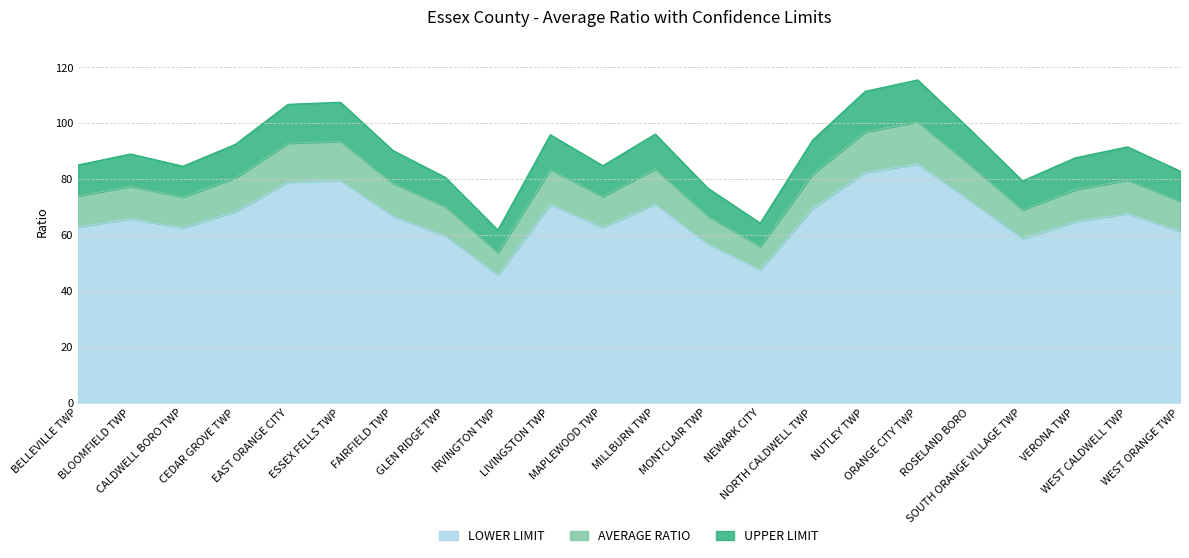

Reading left to right, what are all the values shown in this chart?

LOWER LIMIT: BELLEVILLE TWP=62.8	BLOOMFIELD TWP=65.8	CALDWELL BORO TWP=62.5	CEDAR GROVE TWP=68.3	EAST ORANGE CITY=78.9	ESSEX FELLS TWP=79.4	FAIRFIELD TWP=66.7	GLEN RIDGE TWP=59.5	IRVINGTON TWP=45.6	LIVINGSTON TWP=70.8	MAPLEWOOD TWP=62.6	MILLBURN TWP=71.0	MONTCLAIR TWP=56.7	NEWARK CITY=47.5	NORTH CALDWELL TWP=69.4	NUTLEY TWP=82.3	ORANGE CITY TWP=85.3	ROSELAND BORO=72.2	SOUTH ORANGE VILLAGE TWP=58.6	VERONA TWP=64.7	WEST CALDWELL TWP=67.6	WEST ORANGE TWP=61.2
AVERAGE RATIO: BELLEVILLE TWP=73.9	BLOOMFIELD TWP=77.3	CALDWELL BORO TWP=73.5	CEDAR GROVE TWP=80.4	EAST ORANGE CITY=92.8	ESSEX FELLS TWP=93.5	FAIRFIELD TWP=78.4	GLEN RIDGE TWP=70.0	IRVINGTON TWP=53.7	LIVINGSTON TWP=83.3	MAPLEWOOD TWP=73.7	MILLBURN TWP=83.5	MONTCLAIR TWP=66.7	NEWARK CITY=55.8	NORTH CALDWELL TWP=81.7	NUTLEY TWP=96.8	ORANGE CITY TWP=100.4	ROSELAND BORO=85.0	SOUTH ORANGE VILLAGE TWP=69.0	VERONA TWP=76.2	WEST CALDWELL TWP=79.6	WEST ORANGE TWP=72.1
UPPER LIMIT: BELLEVILLE TWP=85.0	BLOOMFIELD TWP=88.9	CALDWELL BORO TWP=84.6	CEDAR GROVE TWP=92.4	EAST ORANGE CITY=106.7	ESSEX FELLS TWP=107.5	FAIRFIELD TWP=90.2	GLEN RIDGE TWP=80.6	IRVINGTON TWP=61.7	LIVINGSTON TWP=95.8	MAPLEWOOD TWP=84.8	MILLBURN TWP=96.1	MONTCLAIR TWP=76.8	NEWARK CITY=64.2	NORTH CALDWELL TWP=94.0	NUTLEY TWP=111.4	ORANGE CITY TWP=115.5	ROSELAND BORO=97.7	SOUTH ORANGE VILLAGE TWP=79.3	VERONA TWP=87.6	WEST CALDWELL TWP=91.5	WEST ORANGE TWP=82.9